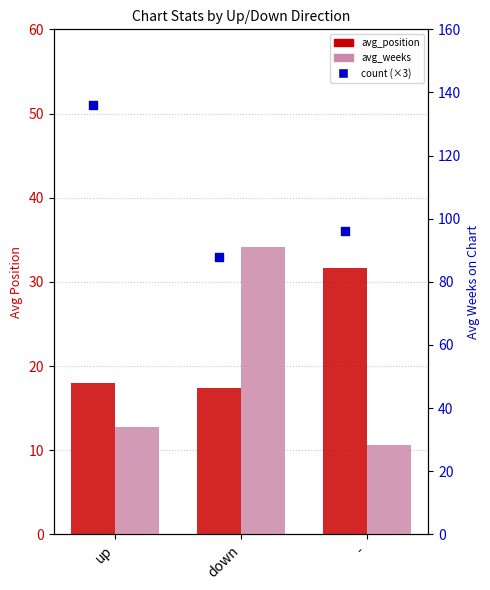

Which series reaches the maximum Y coordinate?

avg_weeks